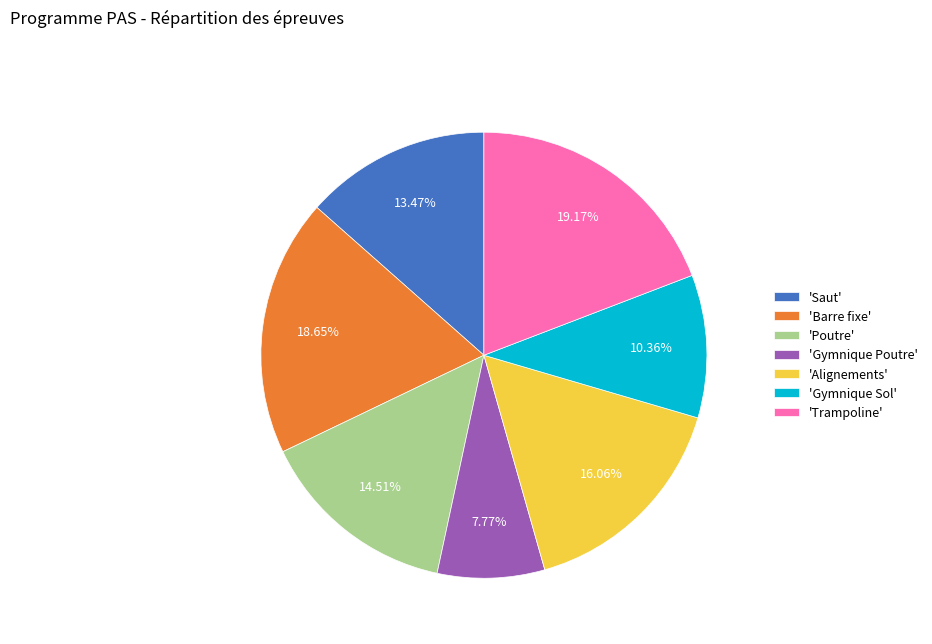

What is the ratio of the value at 'Gymnique Poutre' to the value at 'Poutre'?

0.5